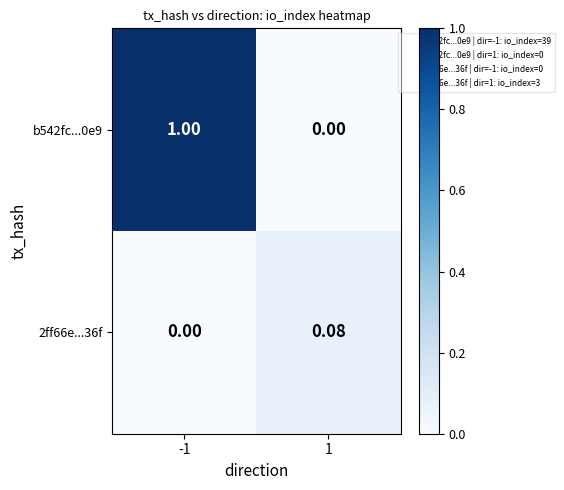

What is the greatest value displayed?

1.0